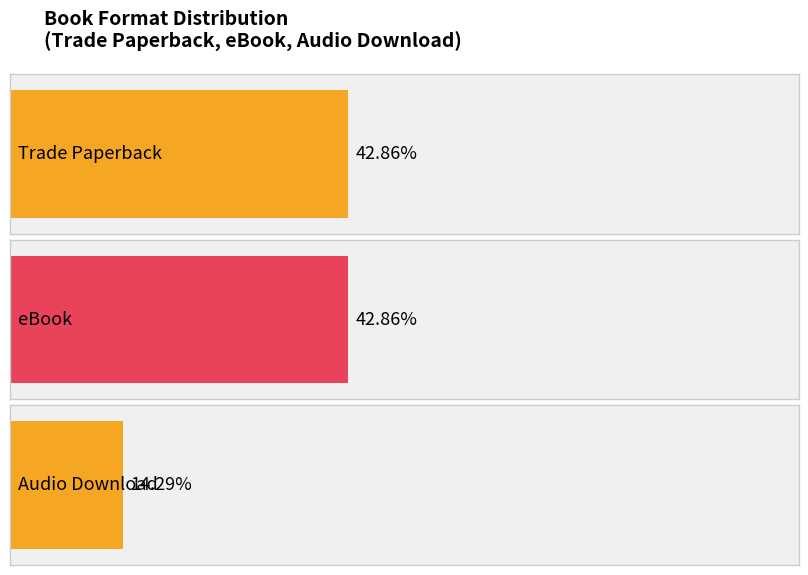

Which series has the largest total across all categories?

Trade Paperback